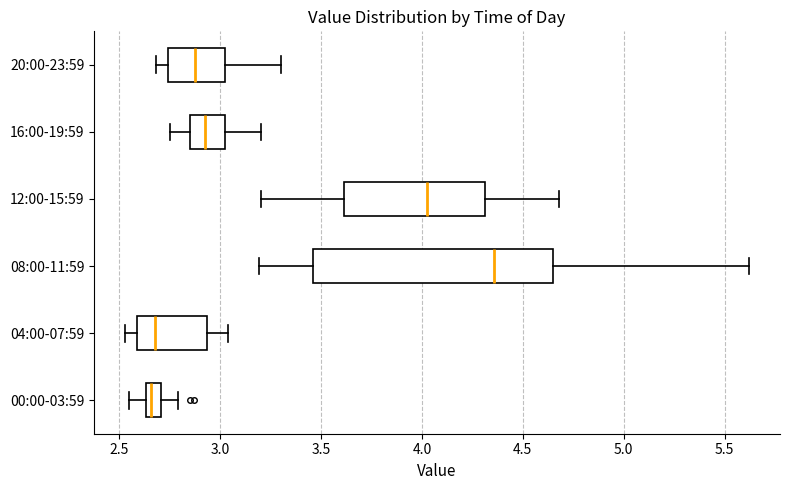

Where does the right whisker of the box for 00:00-03:59 end on the x-axis? The values are not printed on the chart, so give them approximately, as read against the axis.

2.80